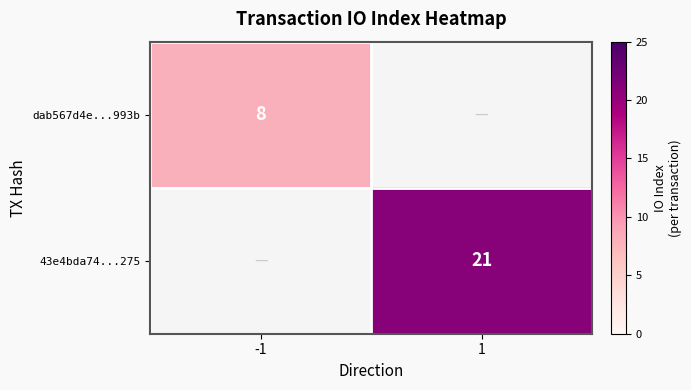

The value of dab567d4e...993b at -1 is 5. True or false?

False